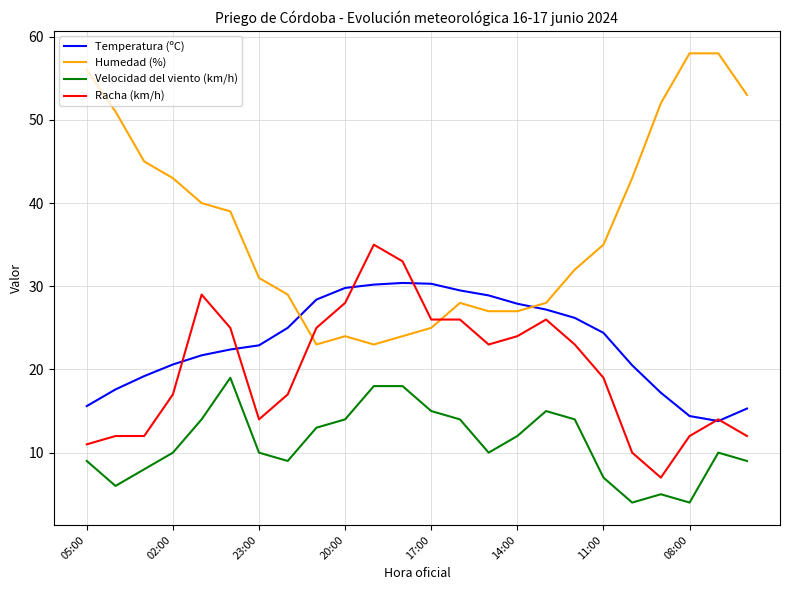

Which series has the widest spread of values?

Humedad (%)